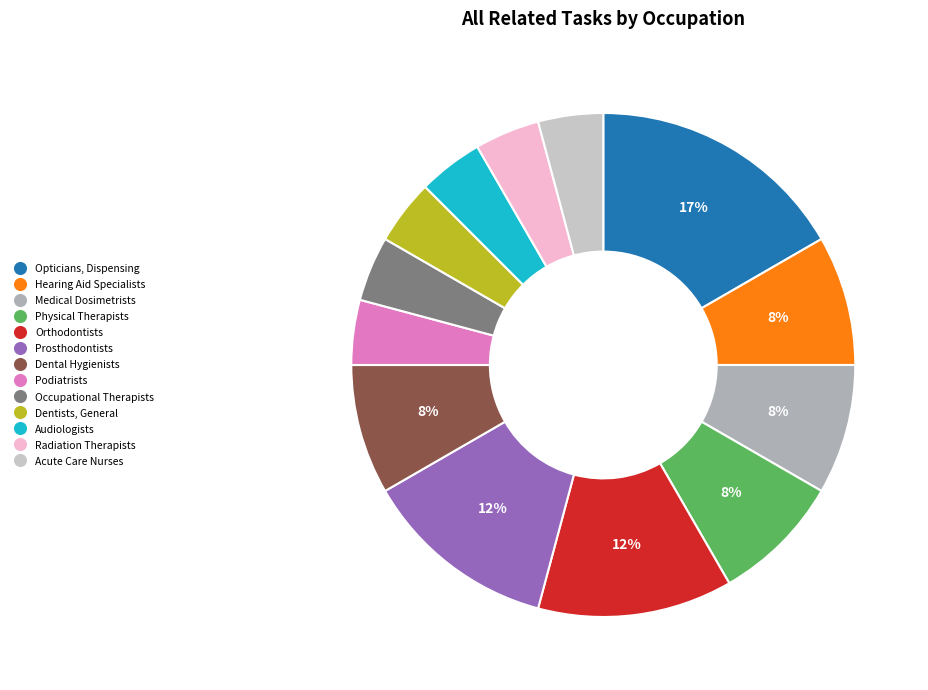

How many segments does this pie chart have?

13